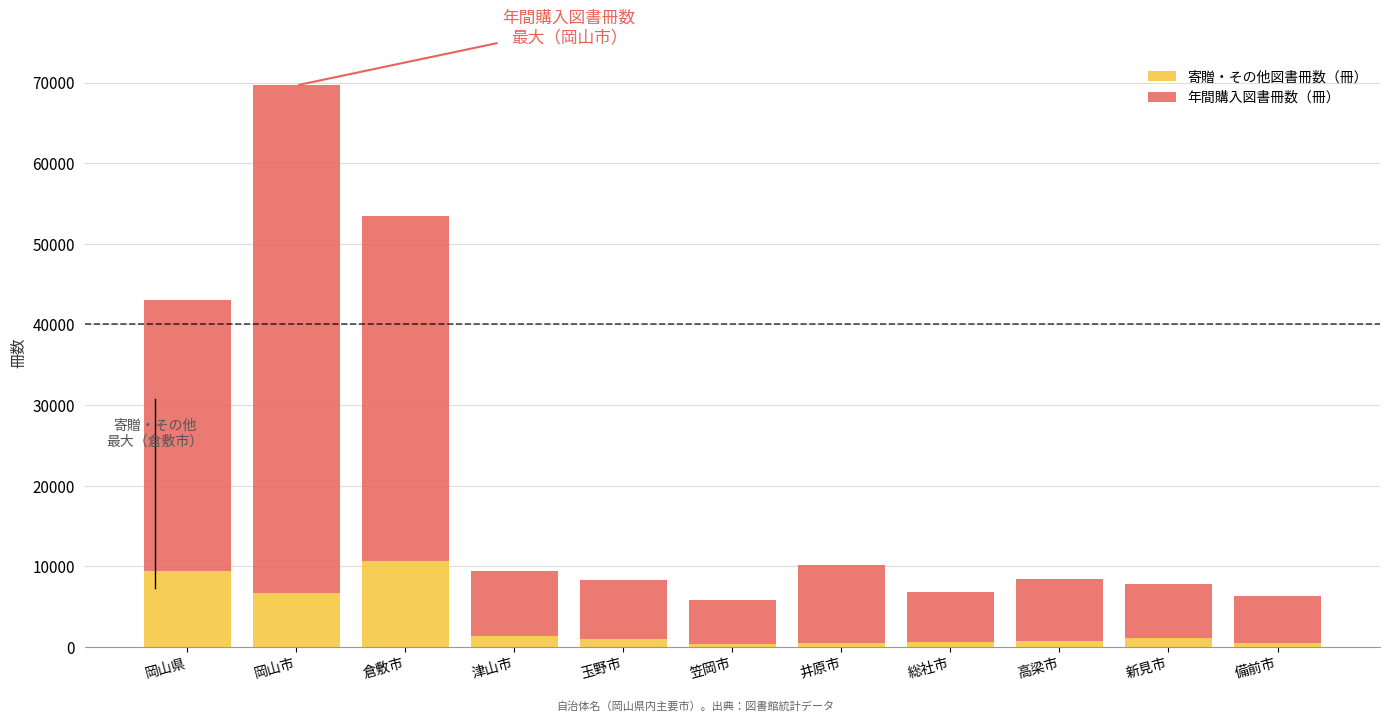

True or false: 寄贈・その他図書冊数（冊） has a value of 9011 at 岡山市.

False